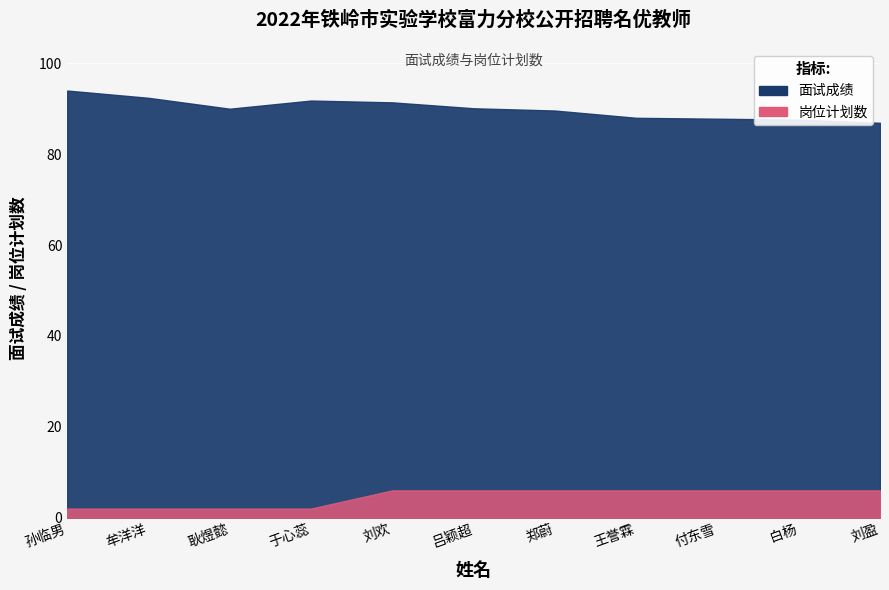

What is the lowest value of the 岗位计划数 series?

2.0